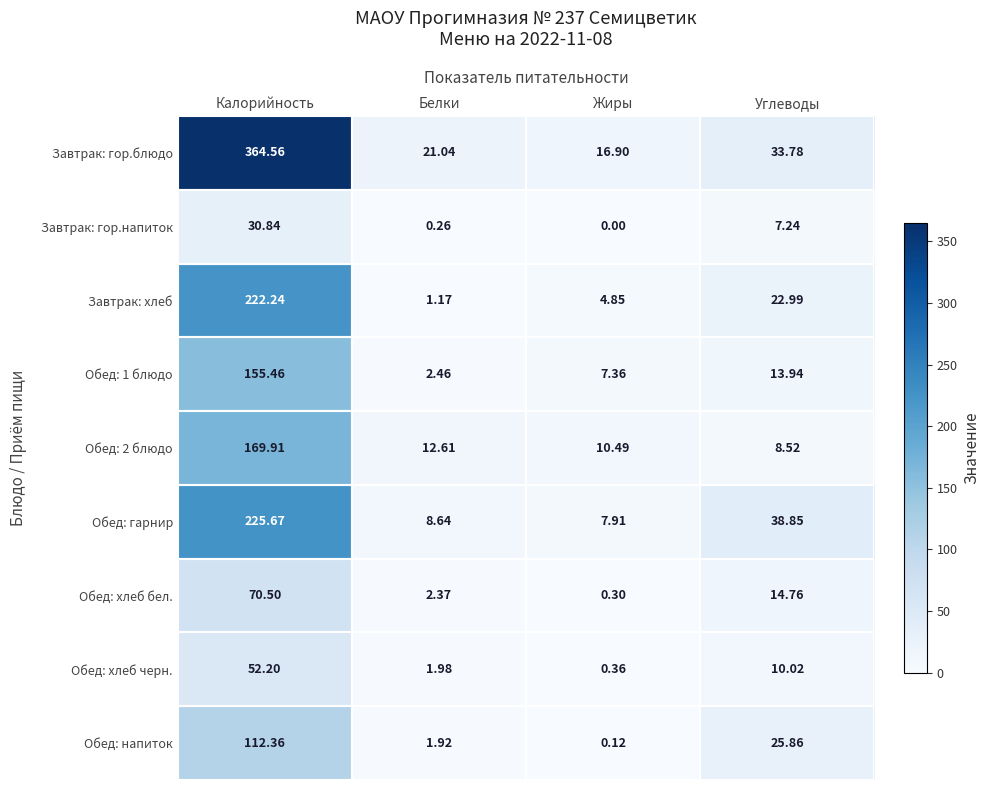

At which label does Завтрак: хлеб first exceed 22?

Калорийность